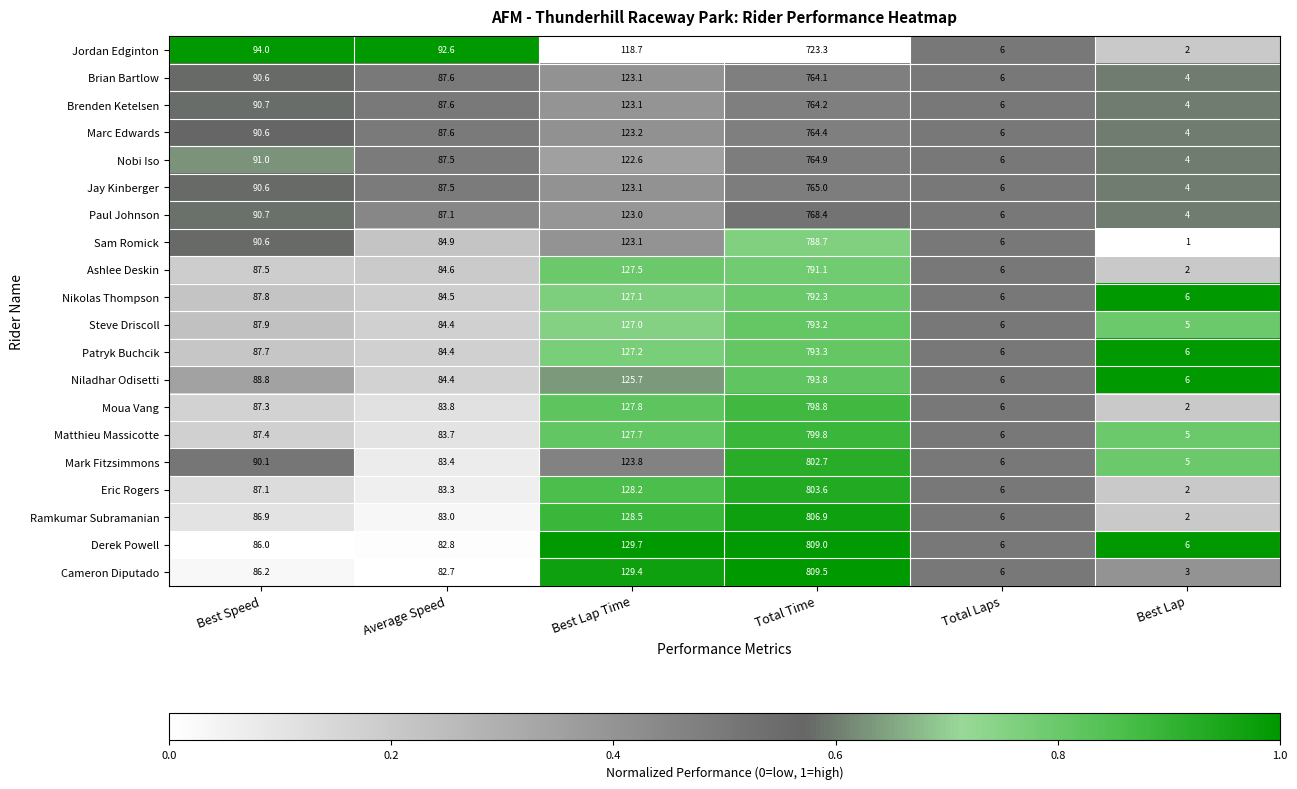

Which series has the largest total across all categories?

Derek Powell